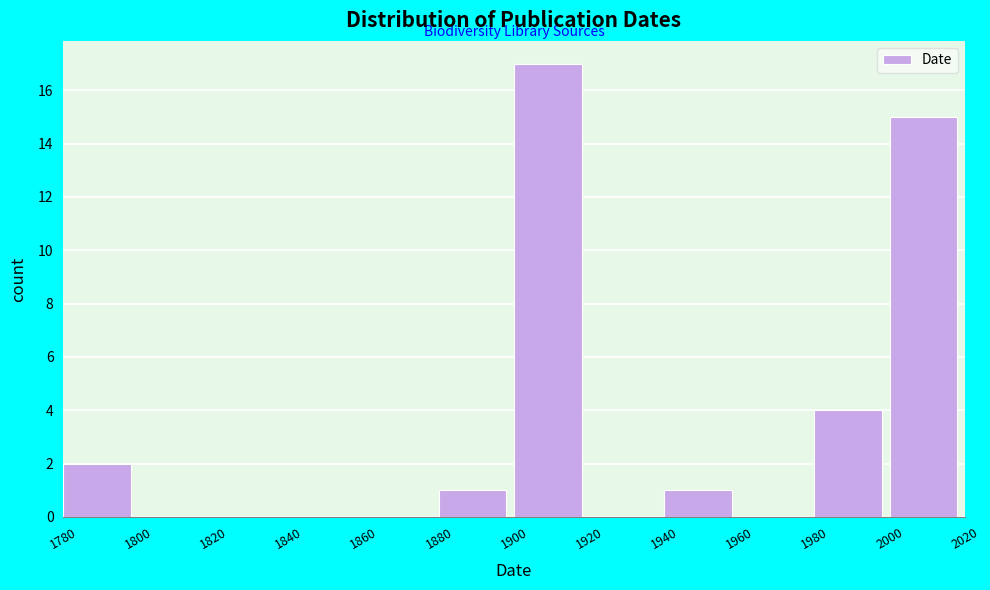

Reading left to right, transcribe this chart: for each bar, give the range it covers on the x-axis and its height. The values are not printed on the chart, so give them approximately, as read against the axis.

1780 to 1800: 2
1800 to 1820: 0
1820 to 1840: 0
1840 to 1860: 0
1860 to 1880: 0
1880 to 1900: 1
1900 to 1920: 17
1920 to 1940: 0
1940 to 1960: 1
1960 to 1980: 0
1980 to 2000: 4
2000 to 2020: 15